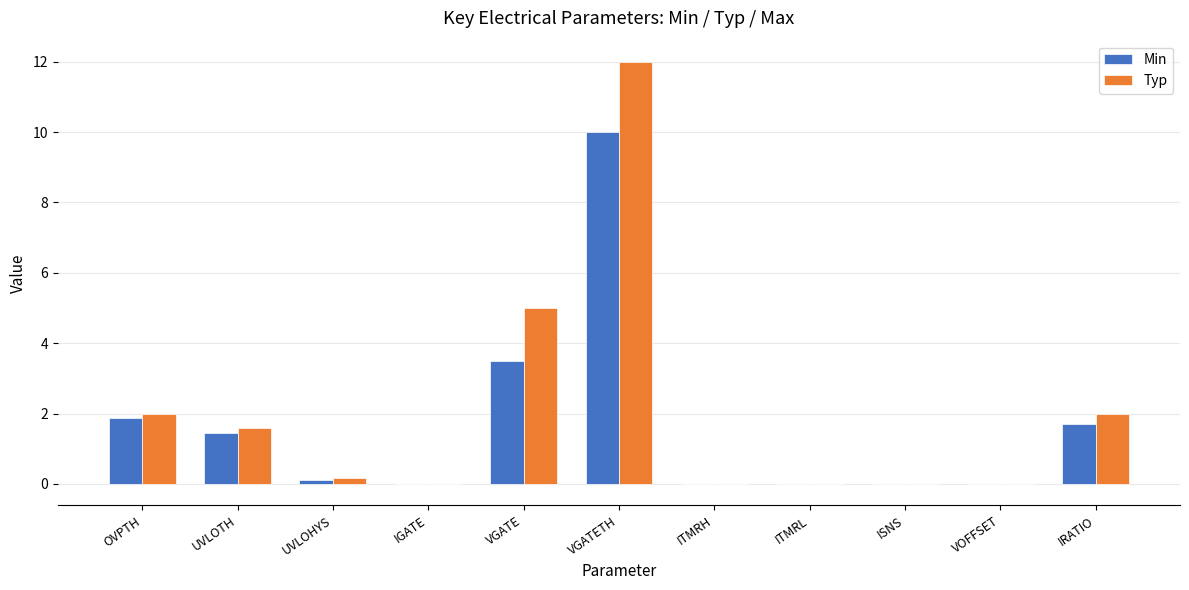

True or false: Typ has a value of 1.6 at UVLOTH.

True